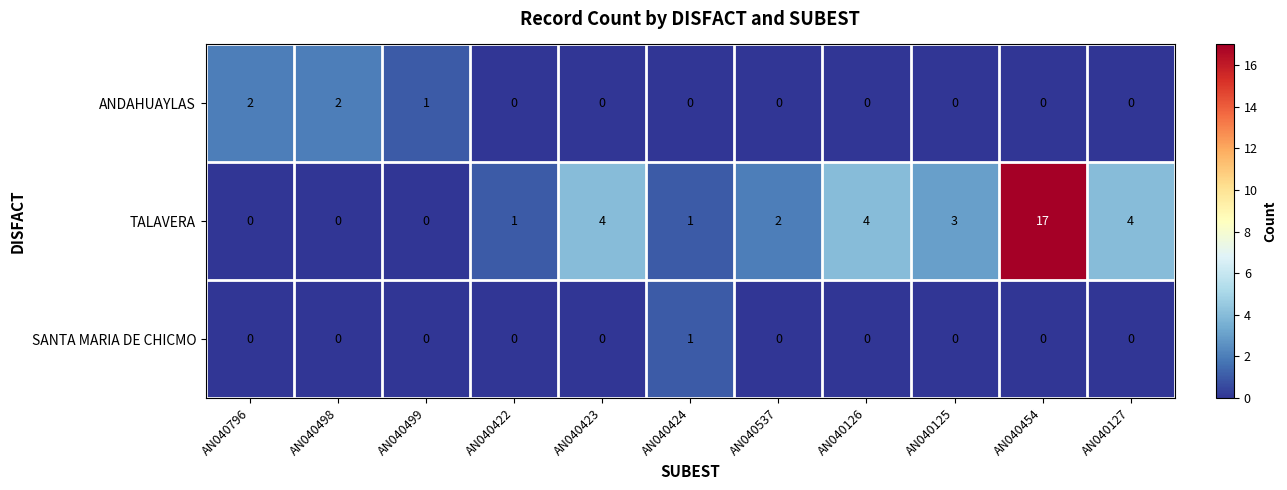

What is the sum of all TALAVERA values?

36